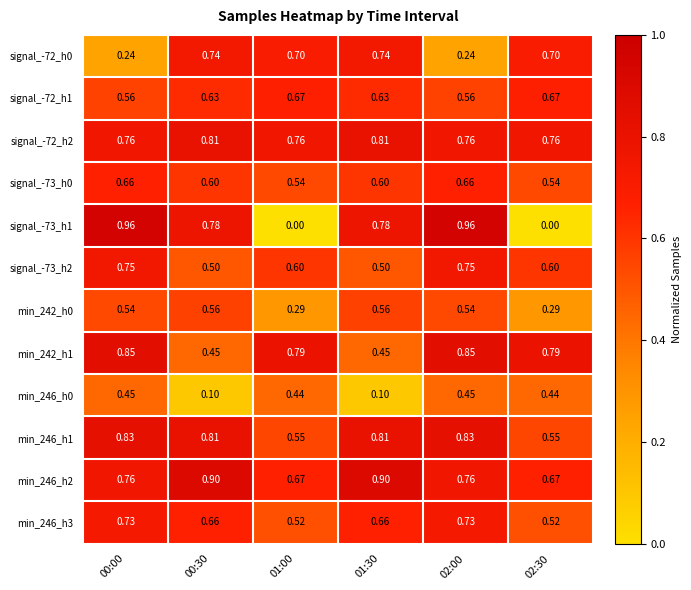

Count the number of data series in this chart.

12